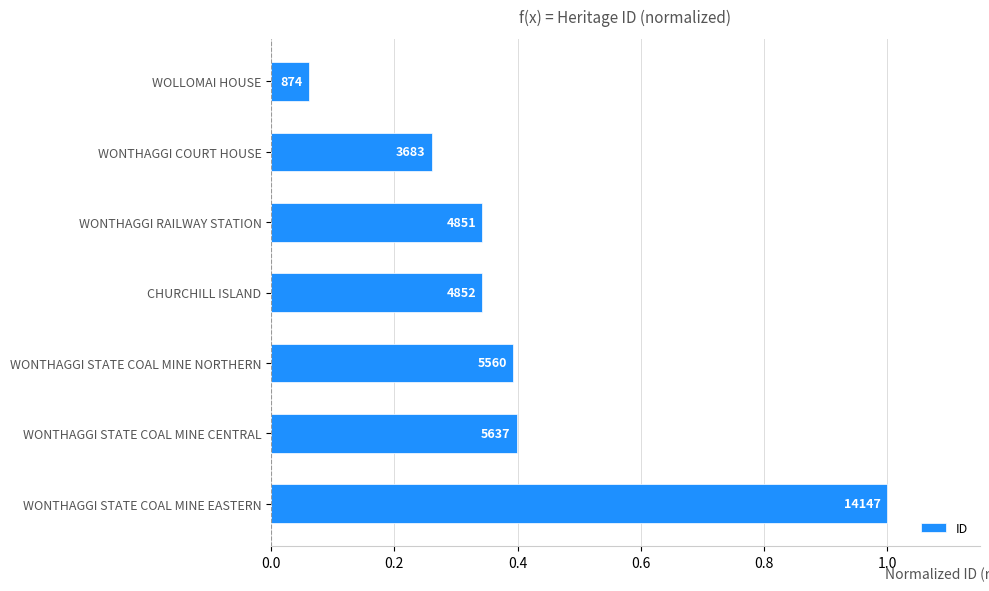

How many bars are there in total?

7